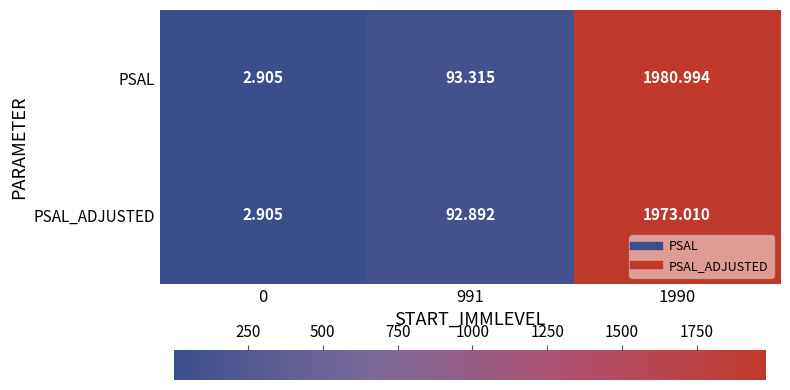

How many categories are shown in the chart?

3